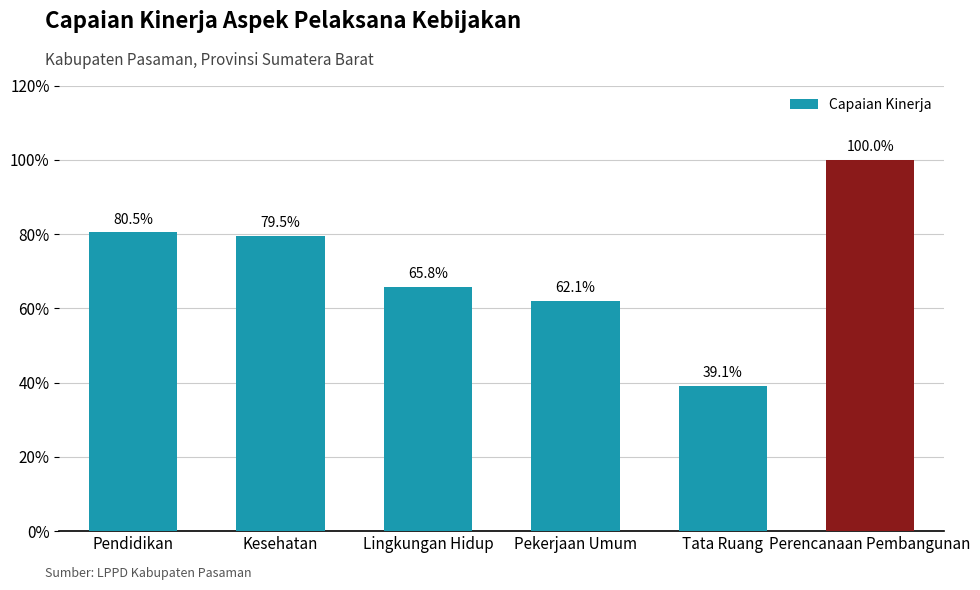

What is the label of the 4th bar from the right?

Lingkungan Hidup